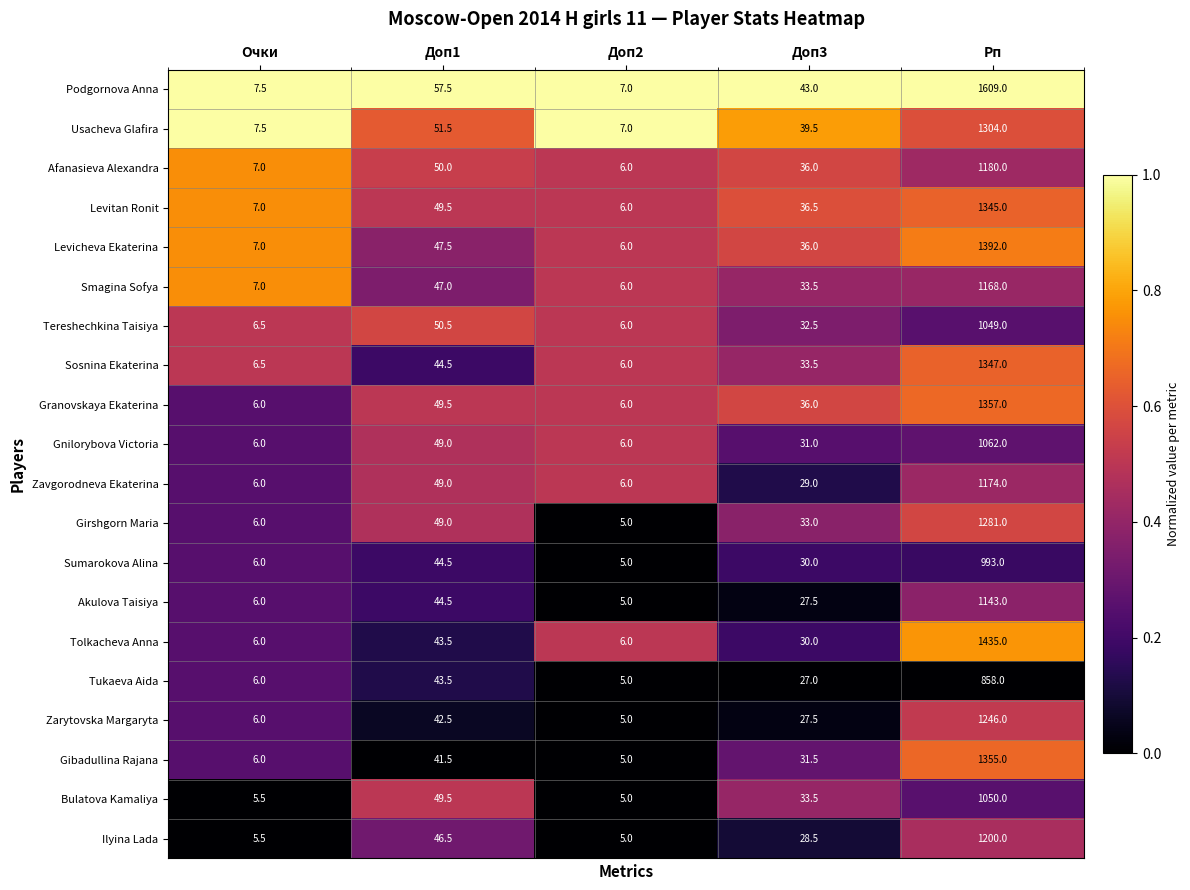

How many Smagina Sofya values are between 0 and 1?

5